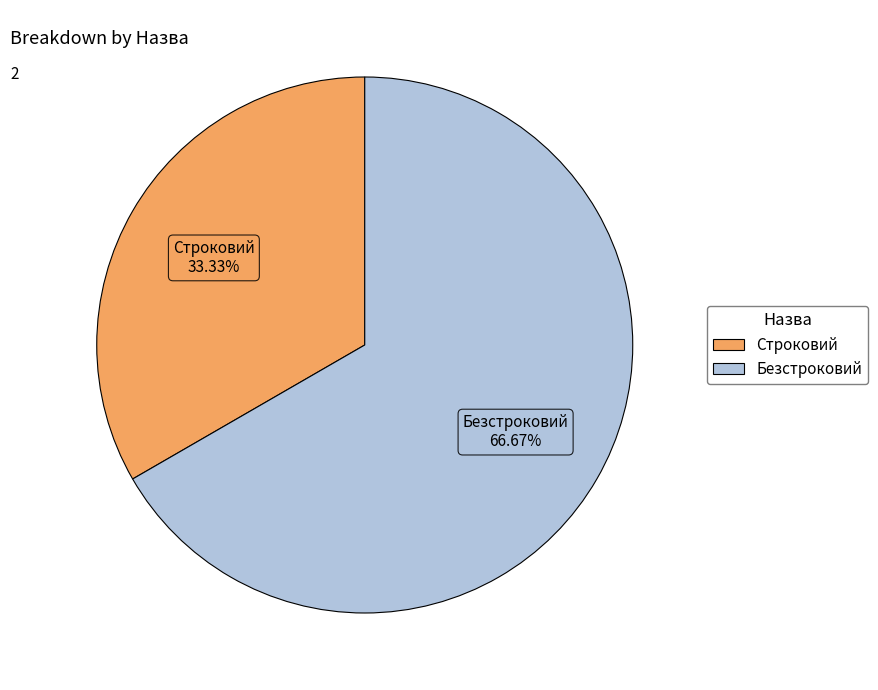

To the nearest percent, what percentage of the pie is Безстроковий?

67%